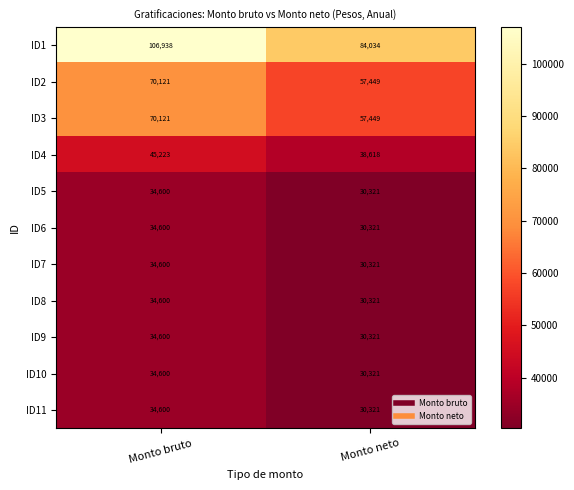

How many data points in ID8 are less than 34600?

1